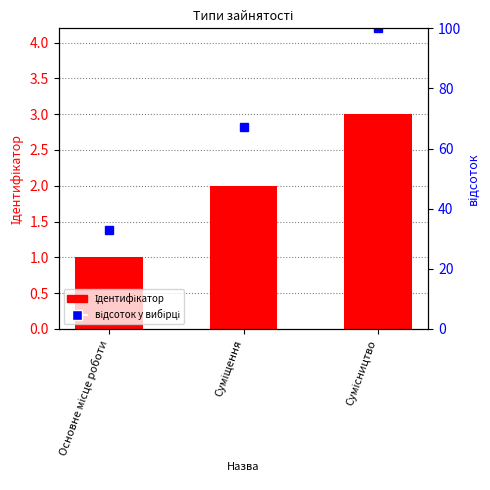

Rank the categories by value from lowest to highest.

Основне місце роботи, Суміщення, Сумісництво